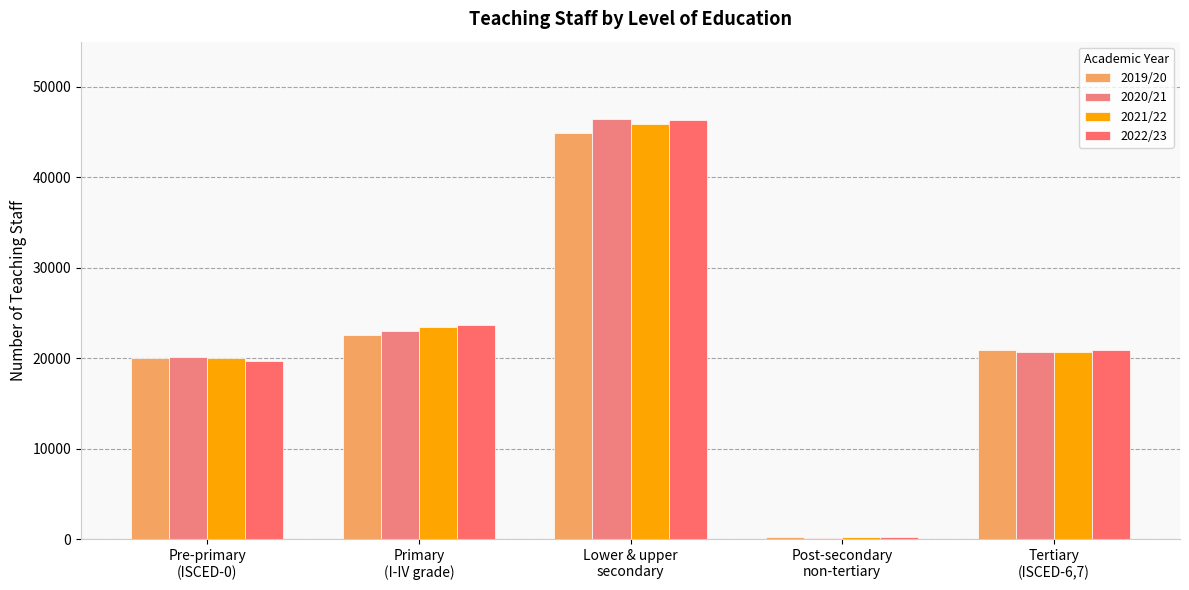

What is the value of the 2019/20 bar at the 5th from the left?

20894